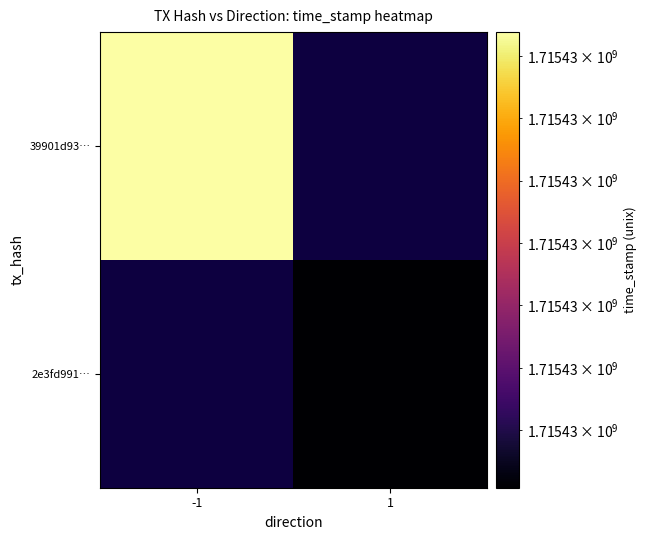

Count the 2e3fd9910a9576579466693849a4466a2b21506 values in the range 1 to 1715429654.

2